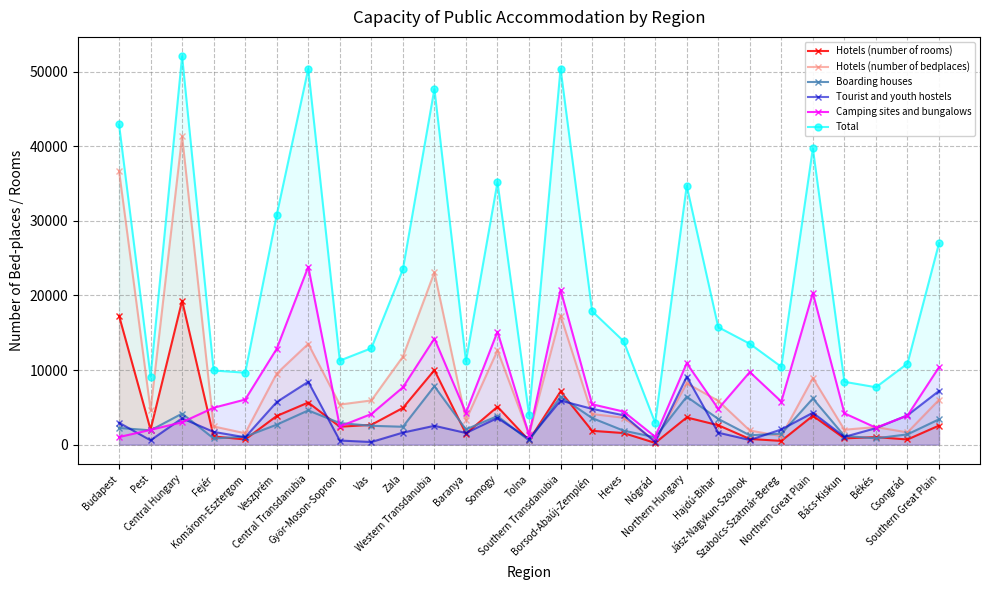

In Hotels (number of rooms), how many points are higher than both neighbors (excluding endpoints)?

8